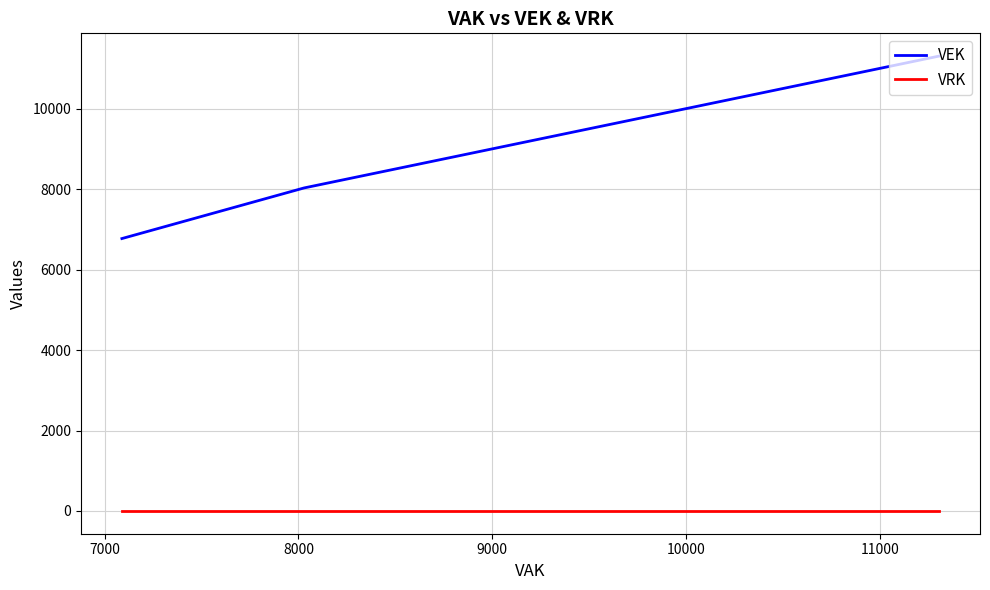

Which series changed the most between 7000 and 9000?

VEK